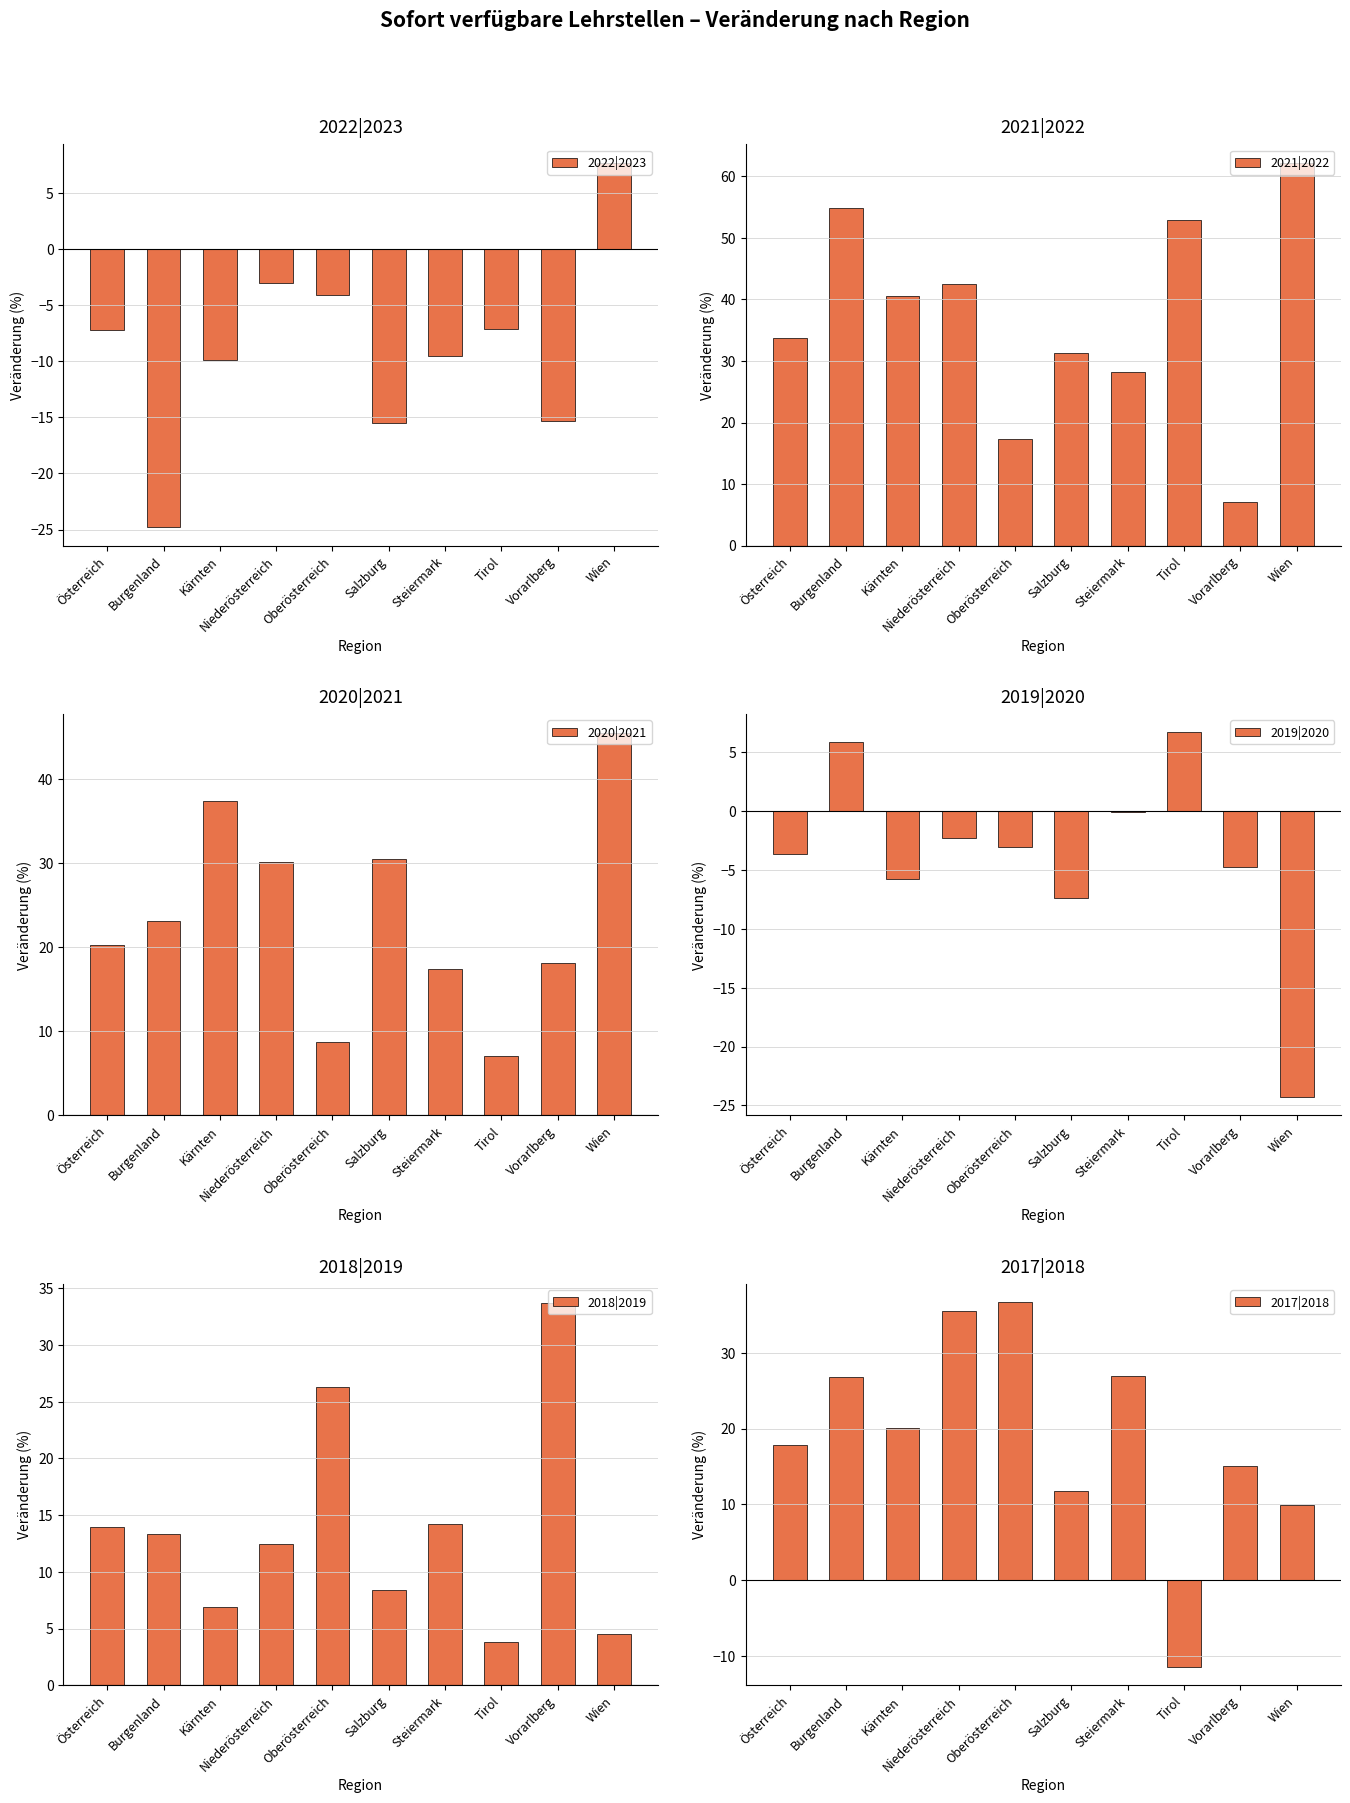

How many groups of bars are there?

10